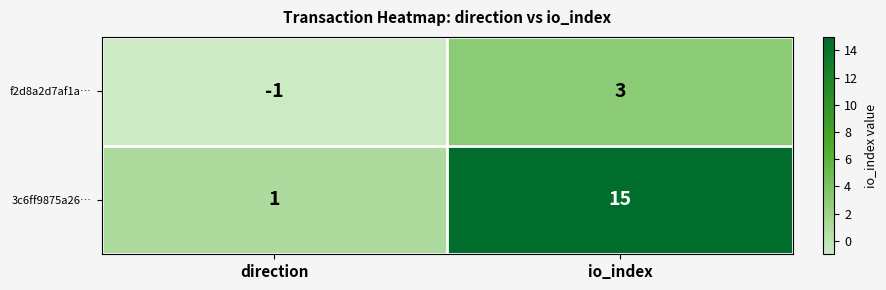

The f2d8a2d7af1a… series shows -1 at direction. True or false?

True